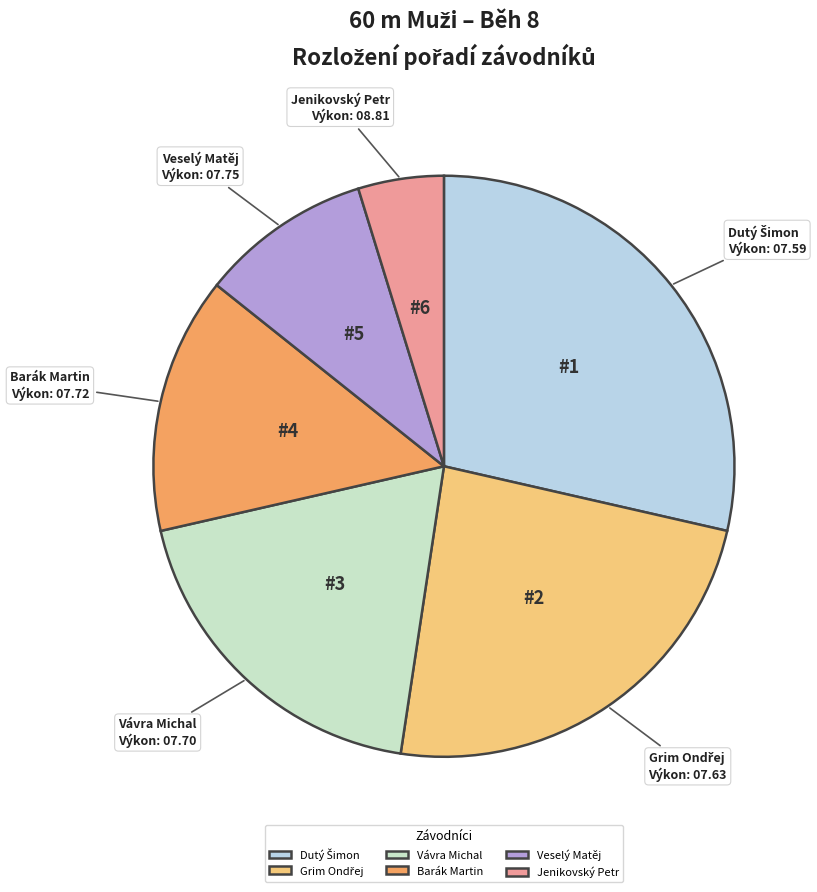

Is there any slice that represents more than half of the pie?

No